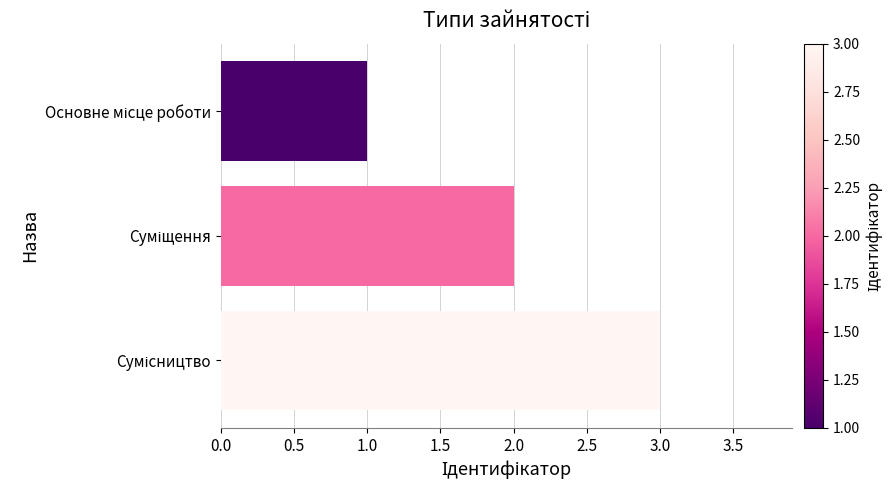

What is the sum of all values?

6